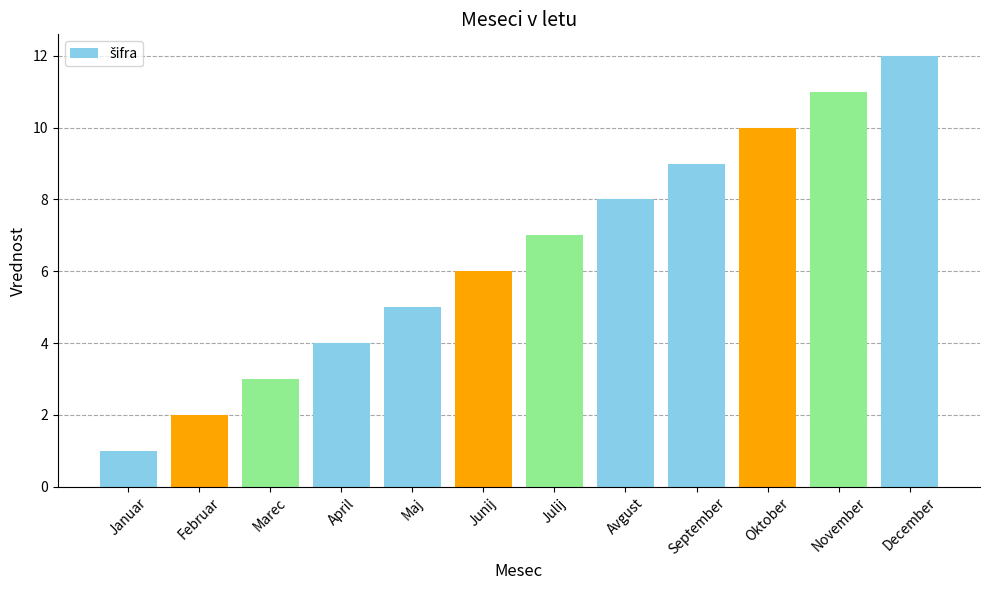

The value at Oktober is 5. True or false?

False